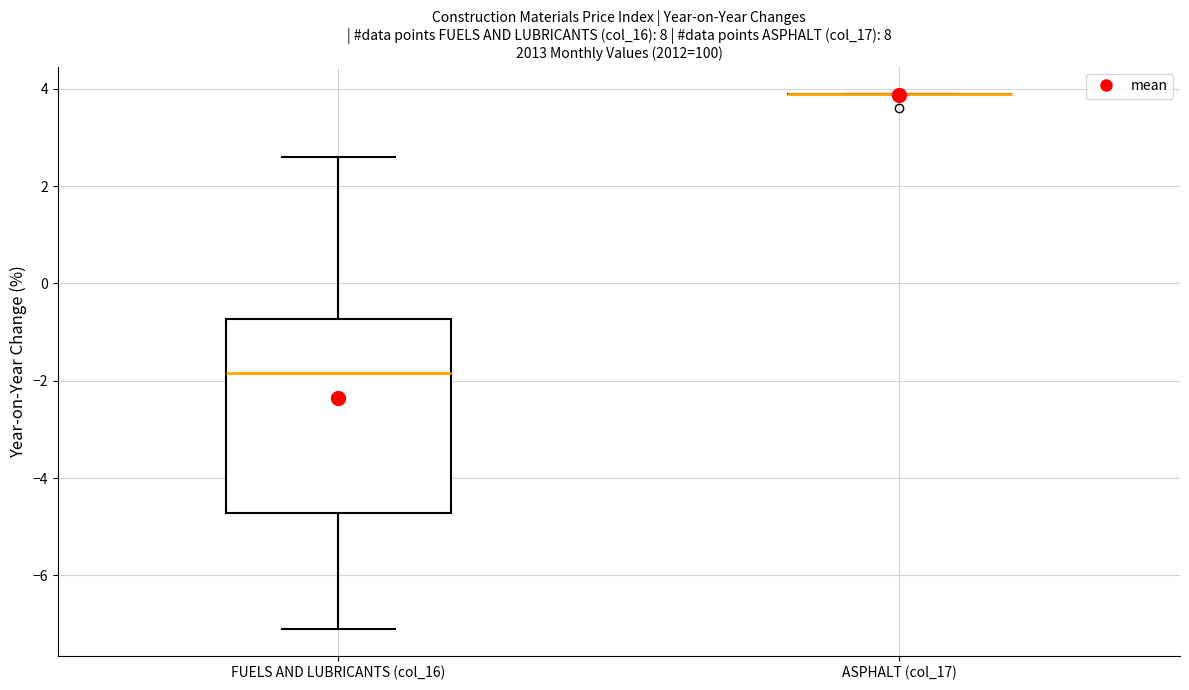

Reading left to right, read every box against the y-axis: the position of its median line, the range the box covers, and the ends of its whiskers. The values are not printed on the chart, so give them approximately, as read against the axis.

FUELS AND LUBRICANTS (col_16): median -1.8, box -4.8 to -0.8, whiskers -7.0 to 2.6
ASPHALT (col_17): box collapsed to a line at 4.0, whiskers 4.0 to 4.0